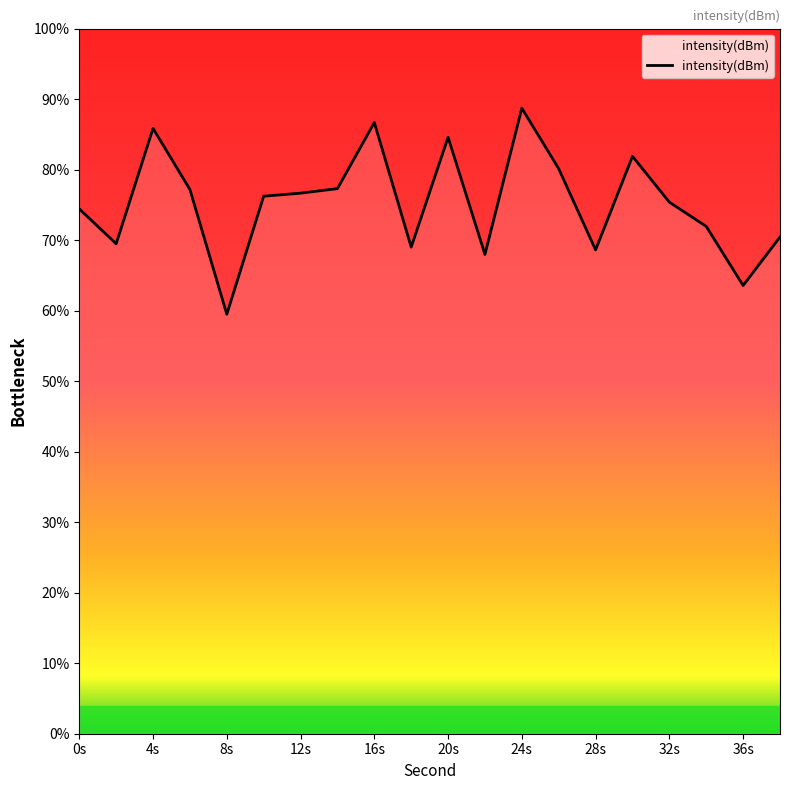

What is the minimum value shown in the chart?

59.5